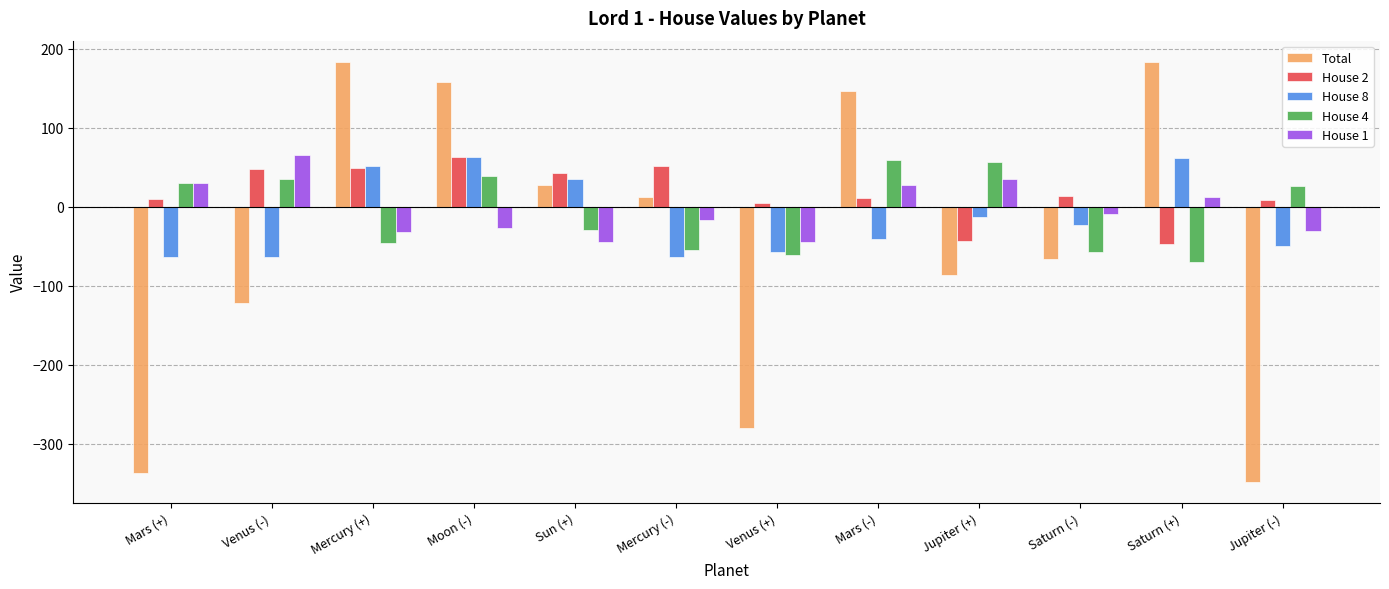

How many groups of bars are there?

12